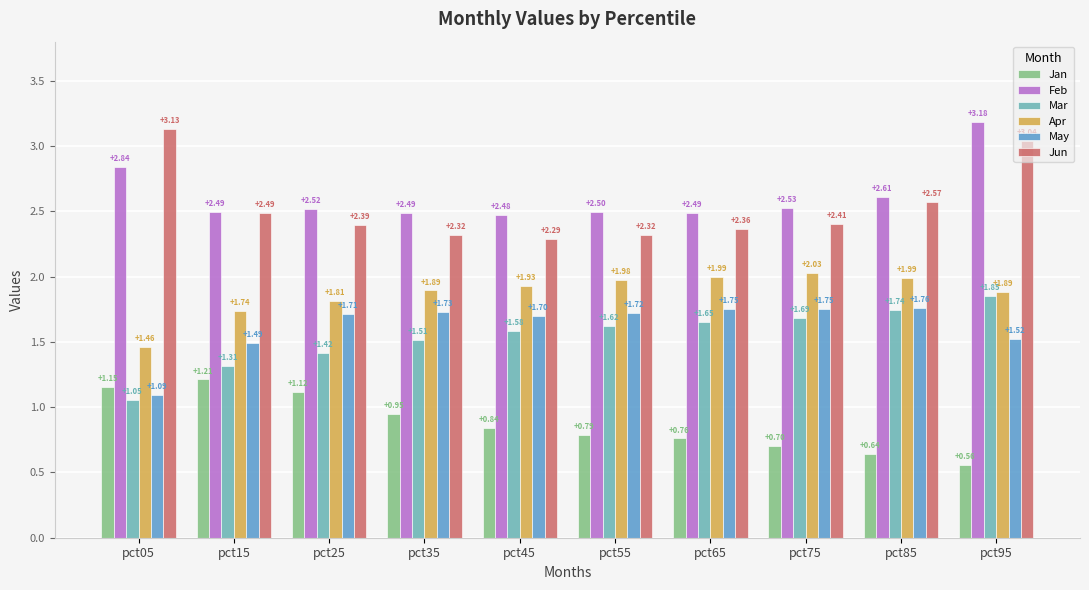

How many bars are there in total?

60